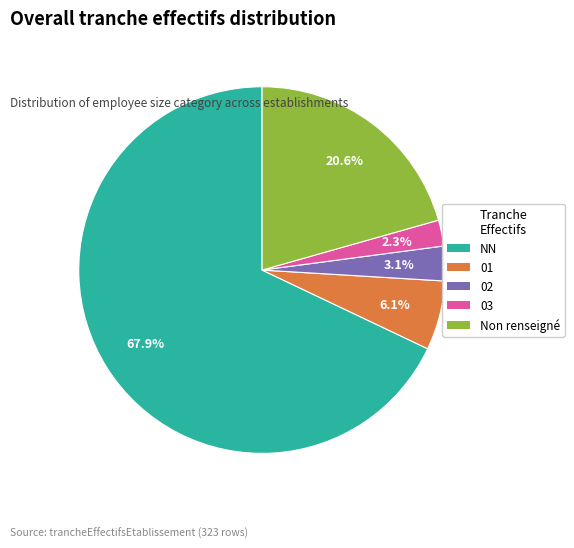

Count the number of slices in the pie.

5